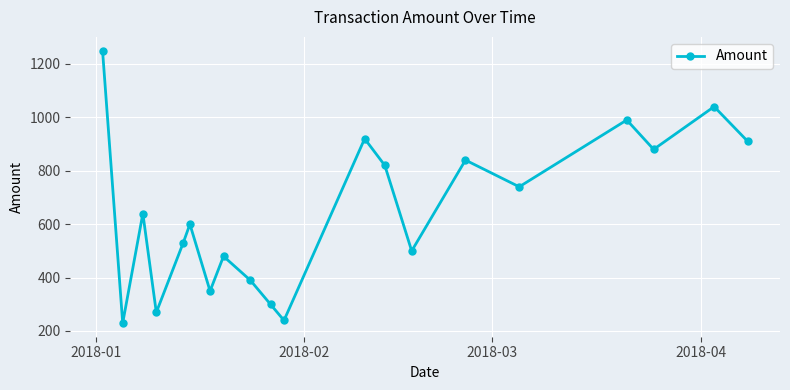

What is the difference between the second highest and minimum values?

810.0